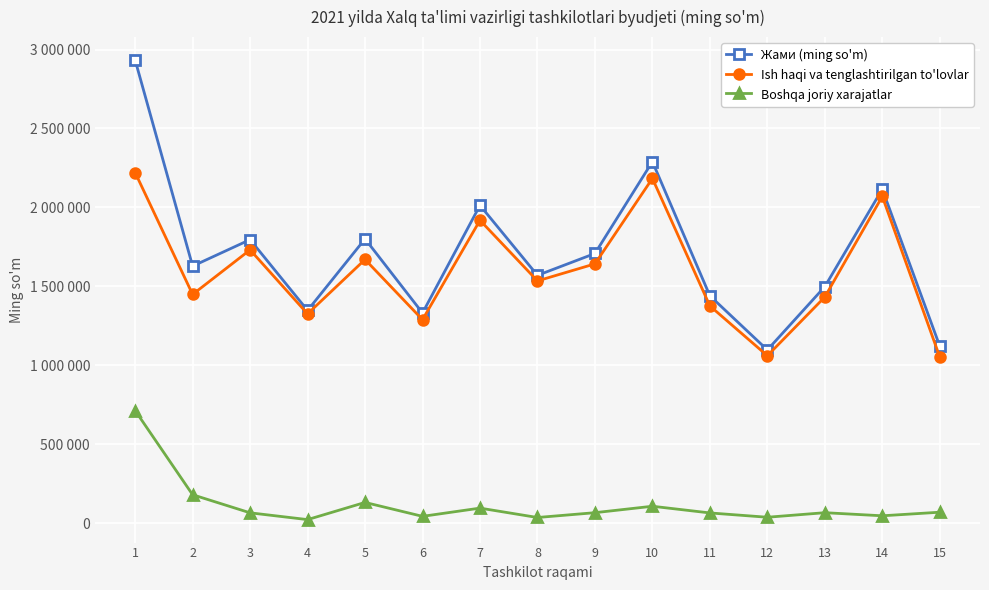

What value does the Ish haqi va tenglashtirilgan to'lovlar series have at 10?

2183389